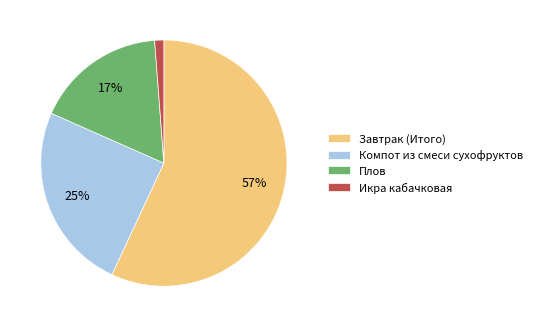

Is there a majority slice in this chart?

Yes